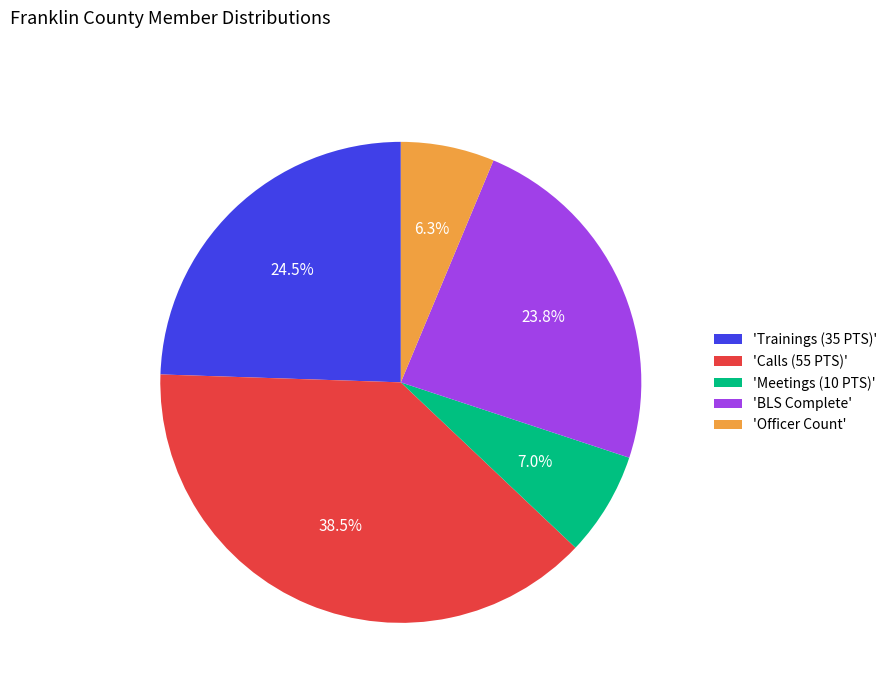

How much of the chart is everything except 'Officer Count'?

93.7%